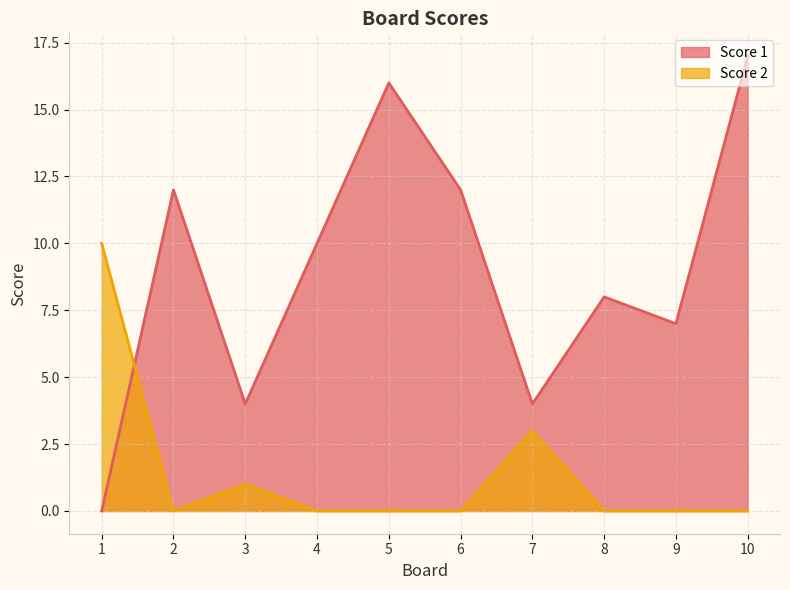

The Score 2 series shows -5 at 9. True or false?

False